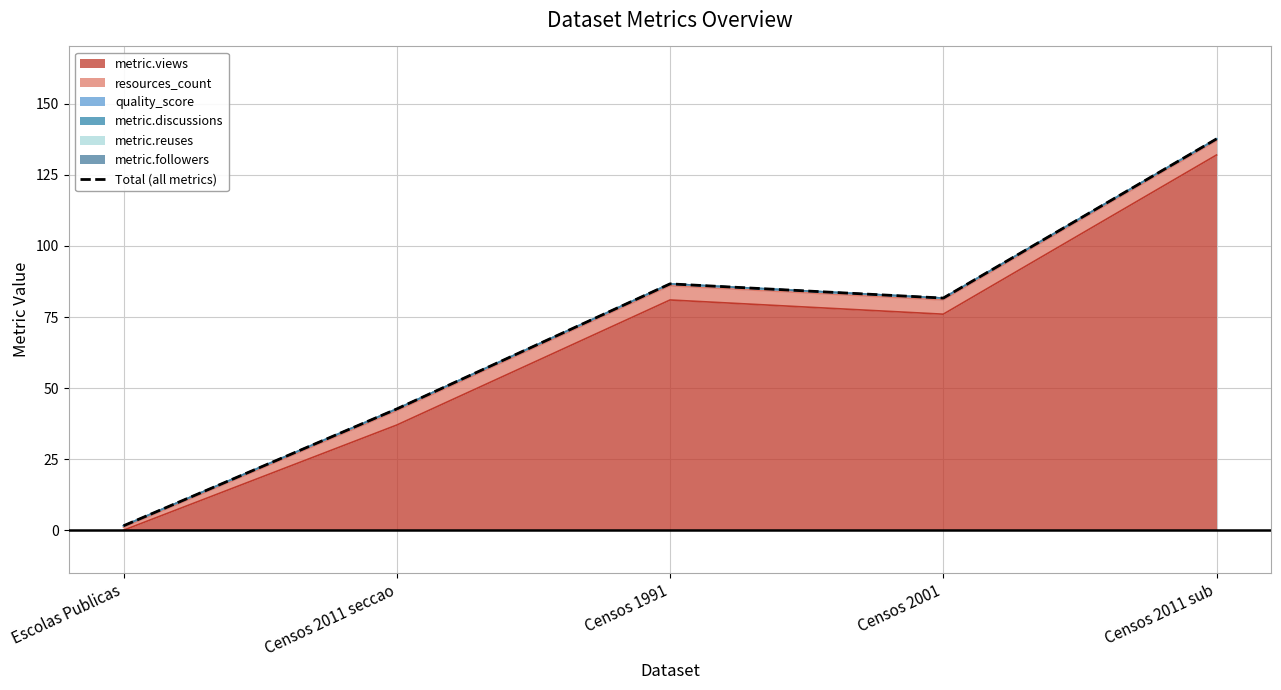

True or false: the data shows 137.7 at Censos 2011 sub.

True